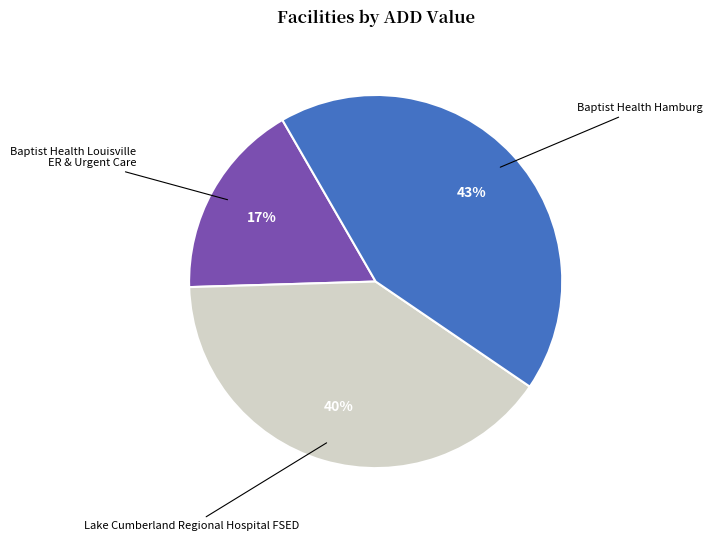

Count the number of slices in the pie.

3